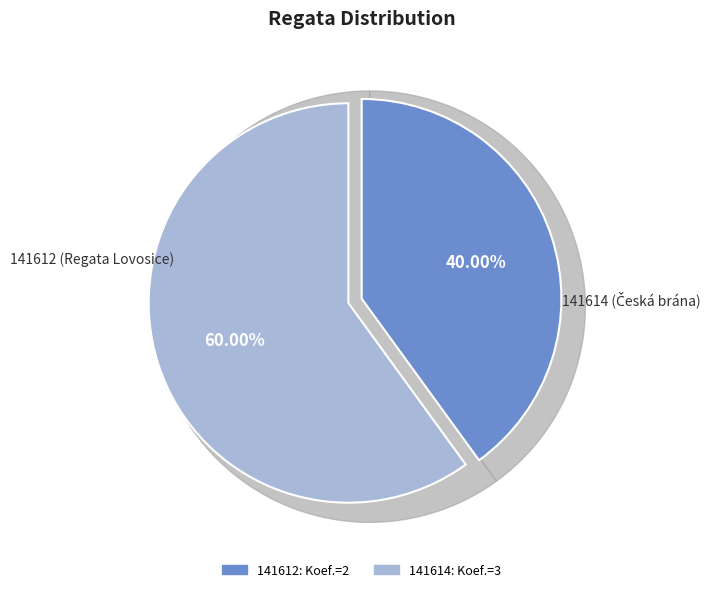

What is the change in value from 141612 to 141614?

+1